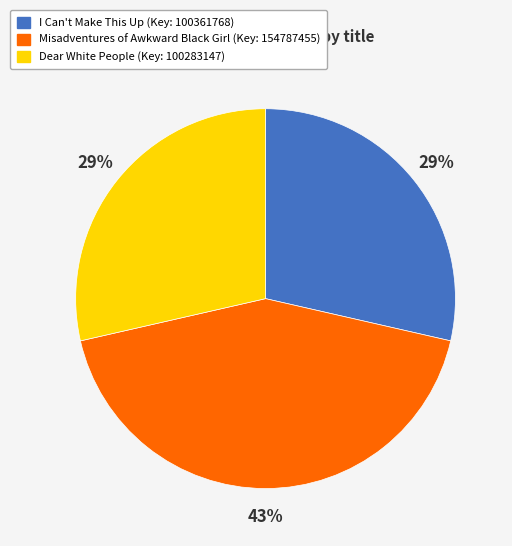

Which slice is the largest?

Misadventures of Awkward Black Girl